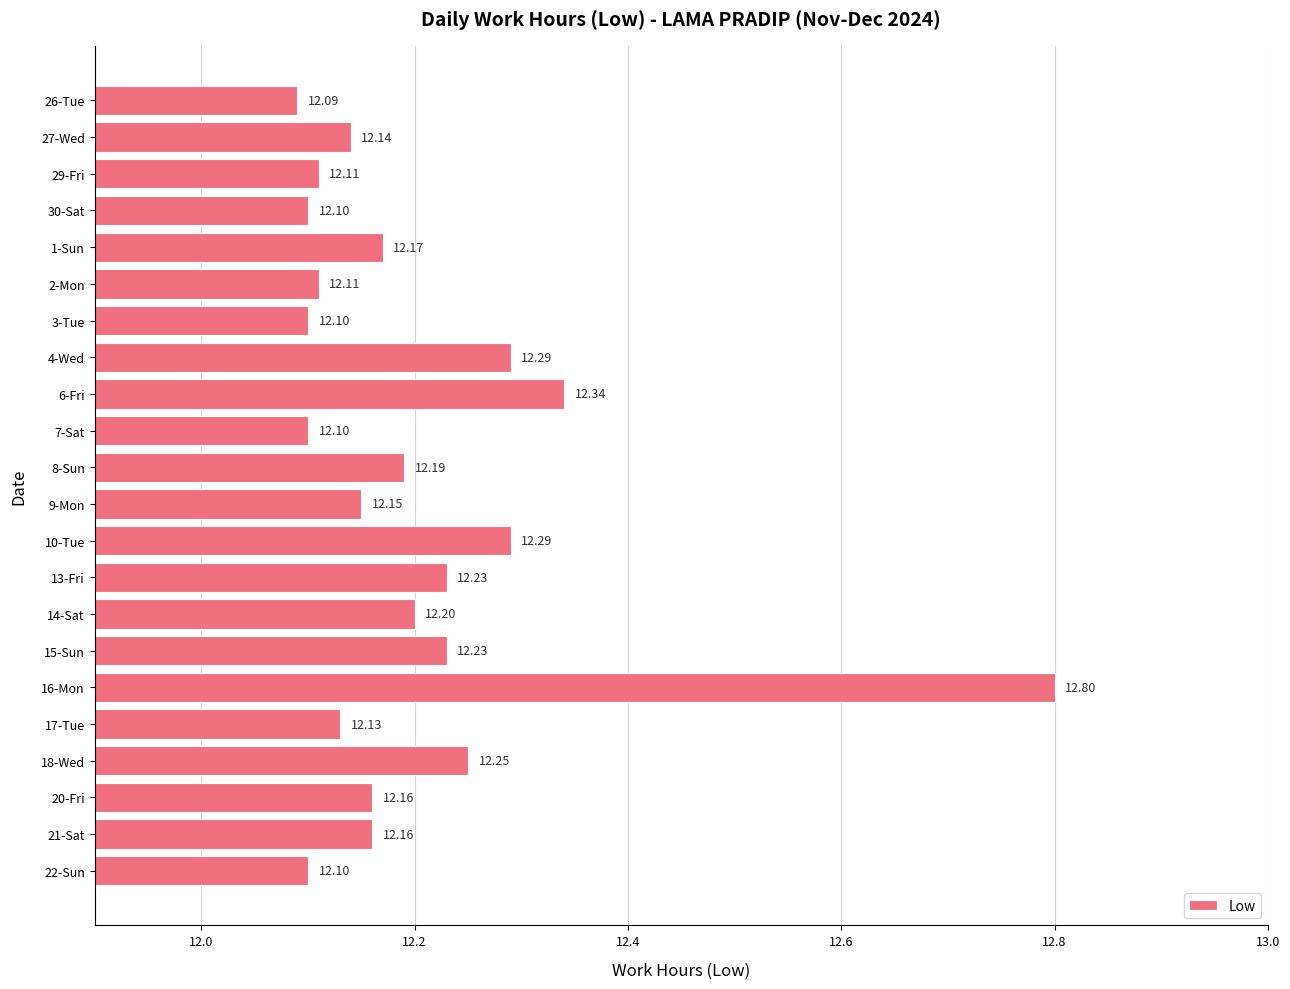

Approximately how many times larger is the value at 6-Fri compared to 27-Wed?

1.0